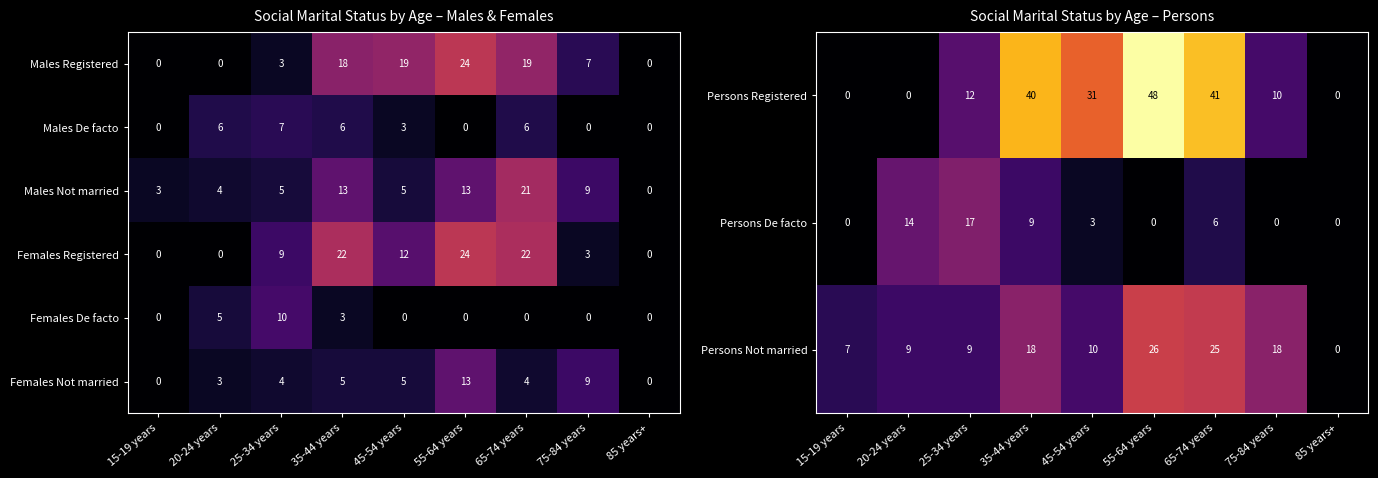

Count the Males De facto values in the range 0 to 6.

8